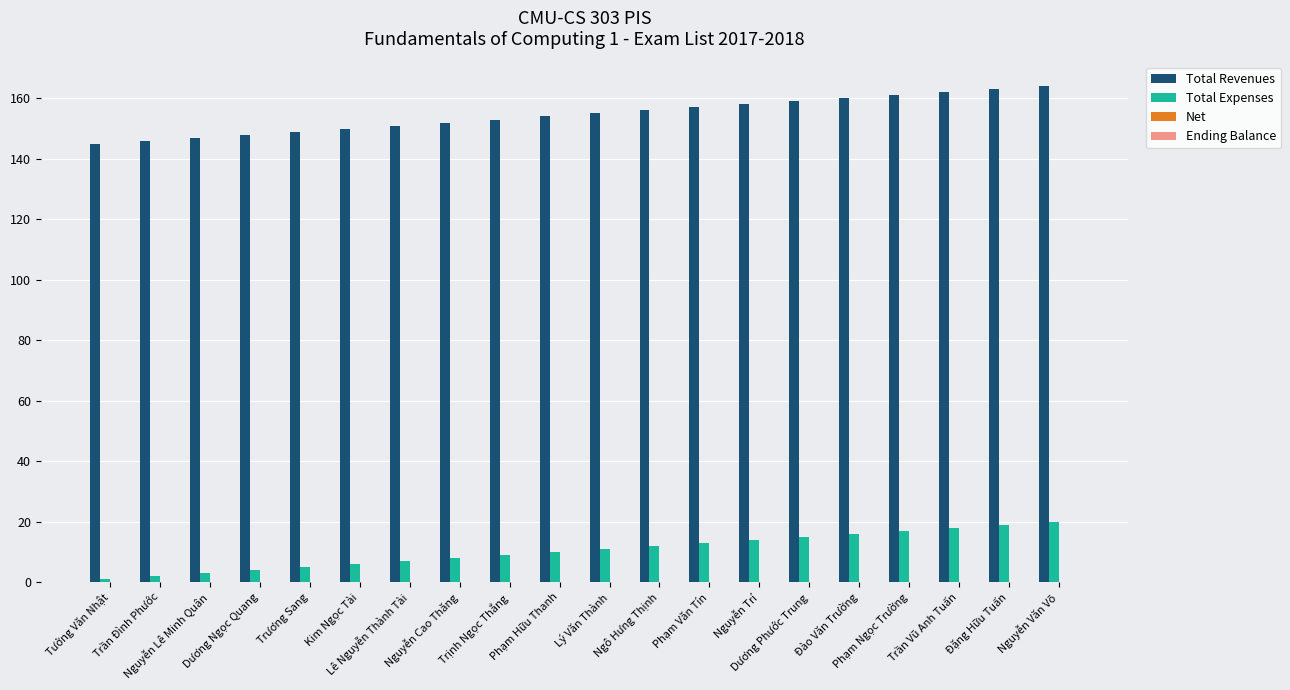

List the series in order of their overall mean, highest first.

Total Revenues, Total Expenses